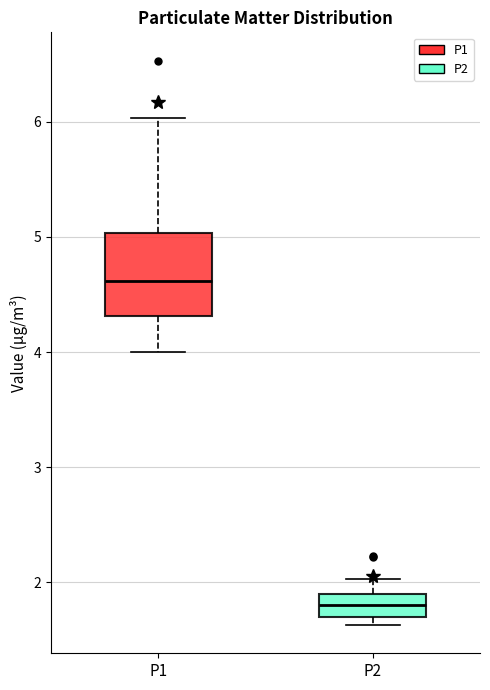

Reading left to right, read every box against the y-axis: the position of its median line, the range the box covers, and the ends of its whiskers. The values are not printed on the chart, so give them approximately, as read against the axis.

P1: median 4.6, box 4.3 to 5.0, whiskers 4.0 to 6.0
P2: median 1.8, box 1.7 to 1.9, whiskers 1.6 to 2.0